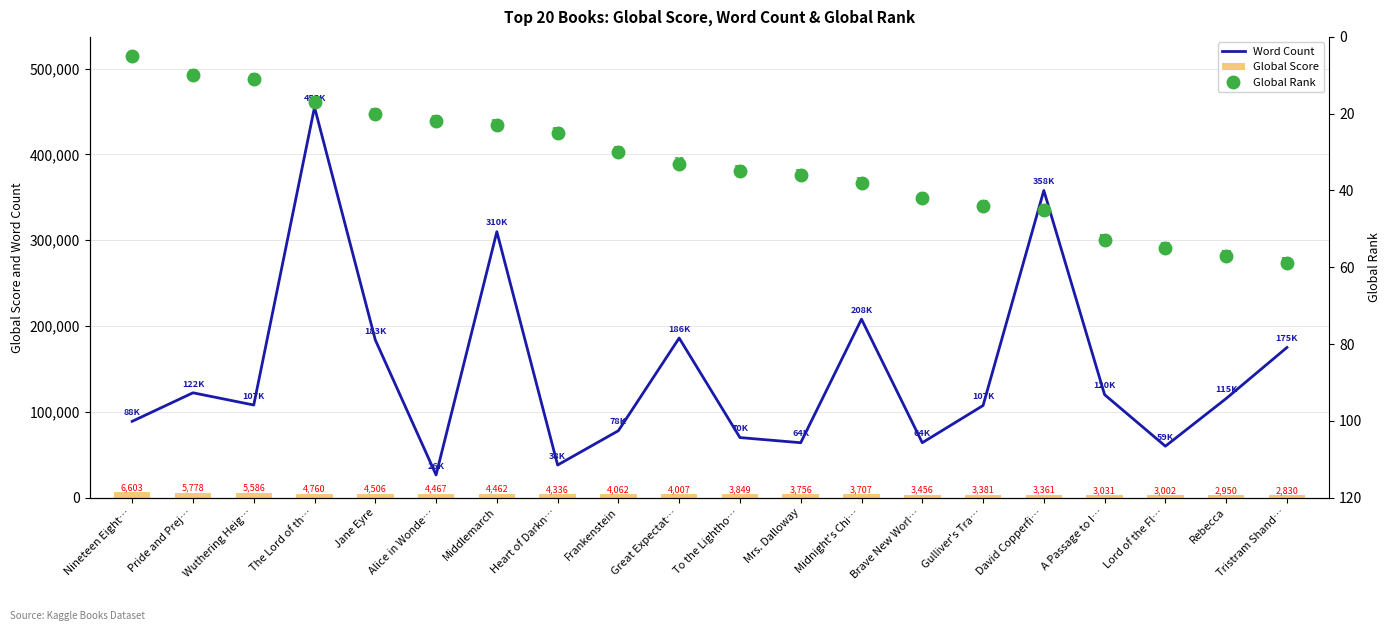

Which label corresponds to the largest value in the chart?

The Lord of th…